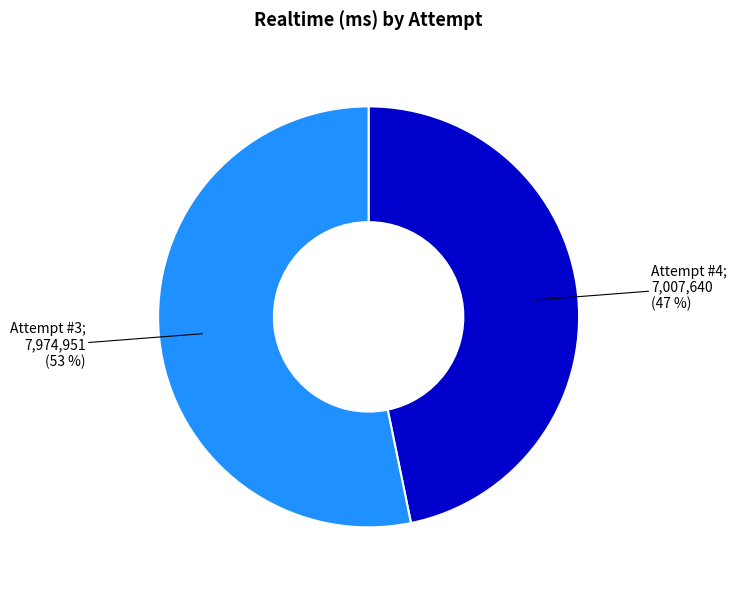

To the nearest percent, what is the difference between the largest and smallest slice percentages?

6%